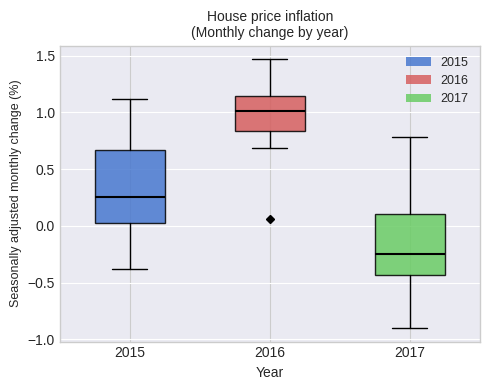

Which box is the tallest, from its lower edge to its upper edge?

2015